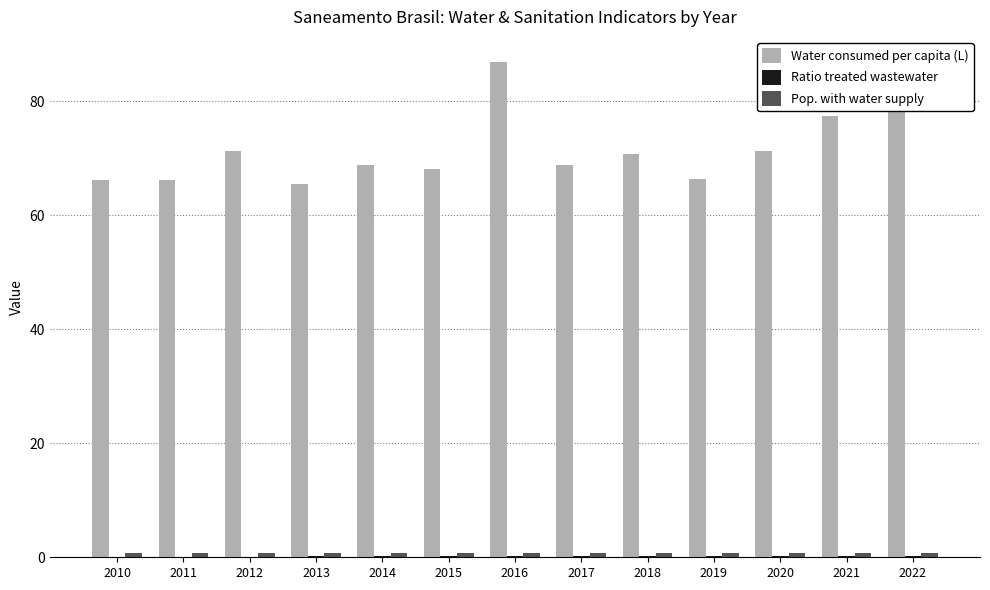

What is the highest value of the Water consumed per capita (L) series?

86.9